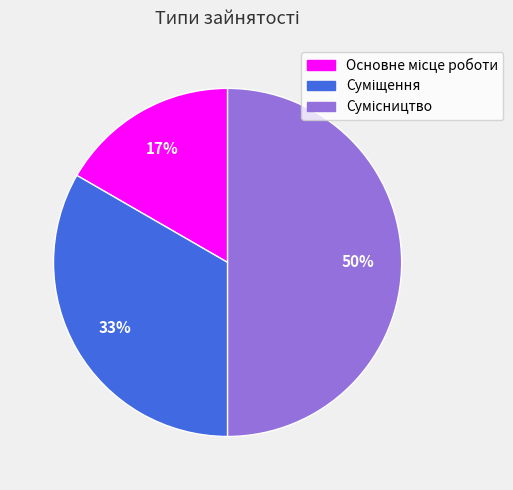

To the nearest percent, what is the average slice percentage?

33%